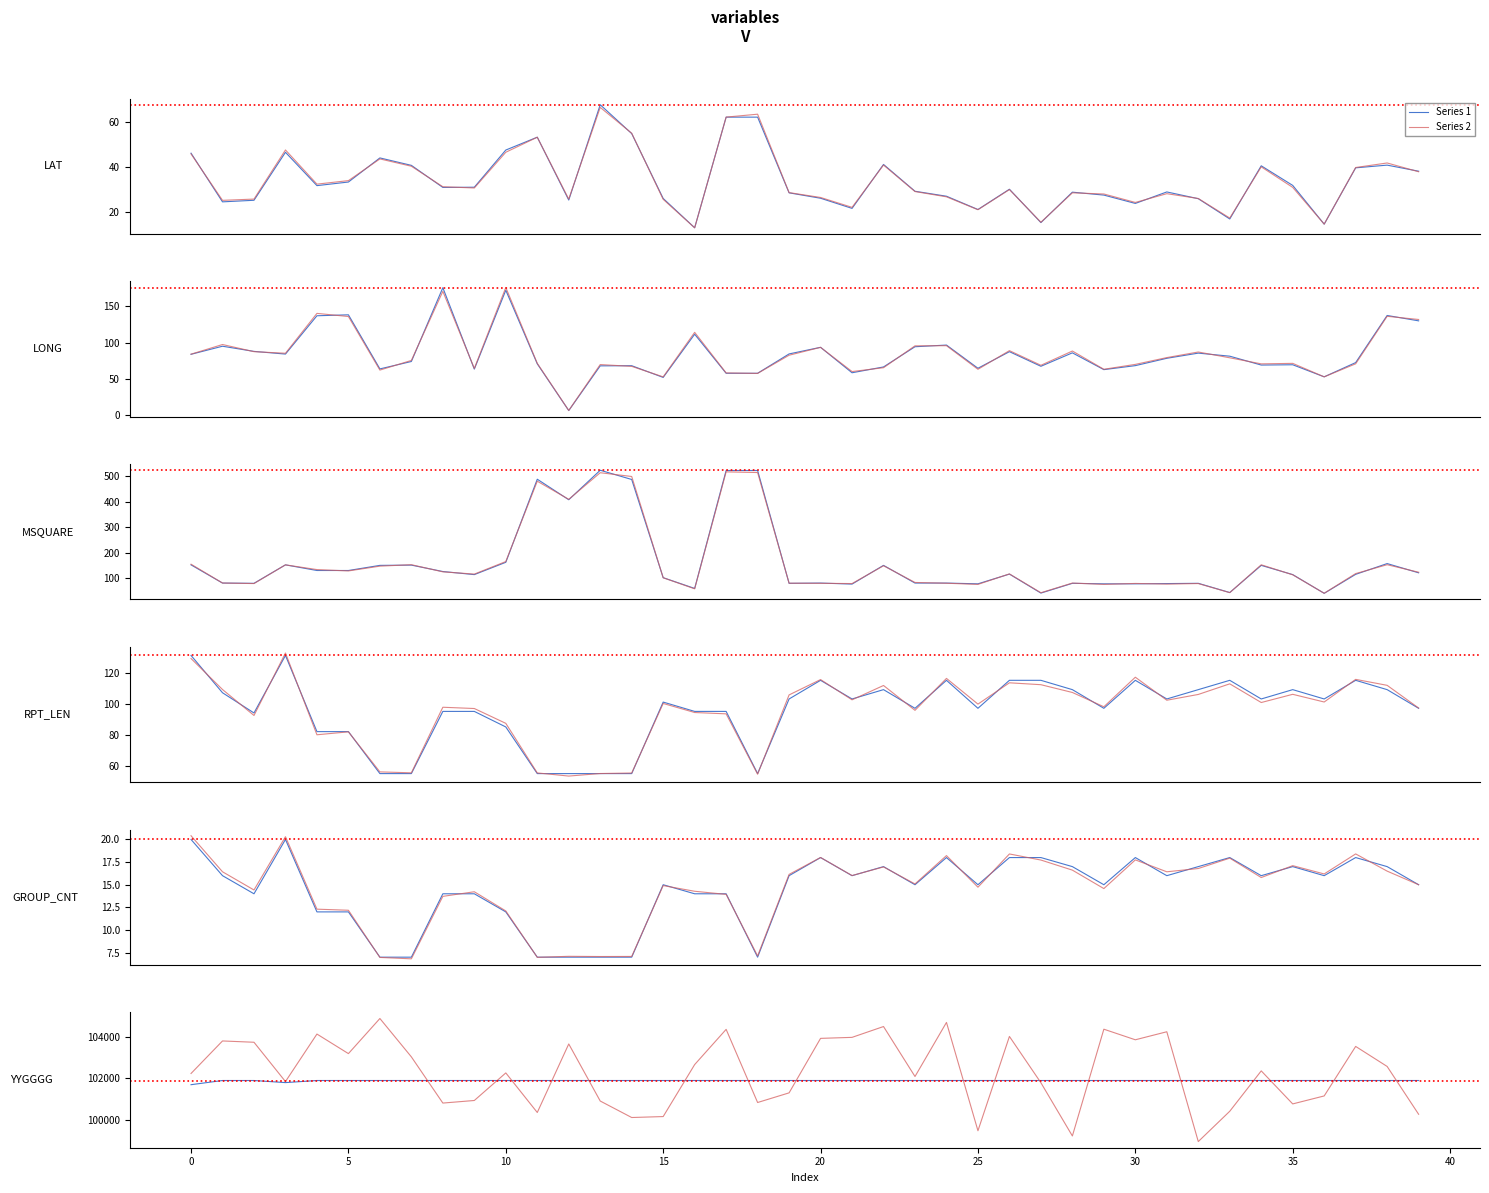

After their last crossing, which series has the higher values: Series 1 or Series 2?

Series 1